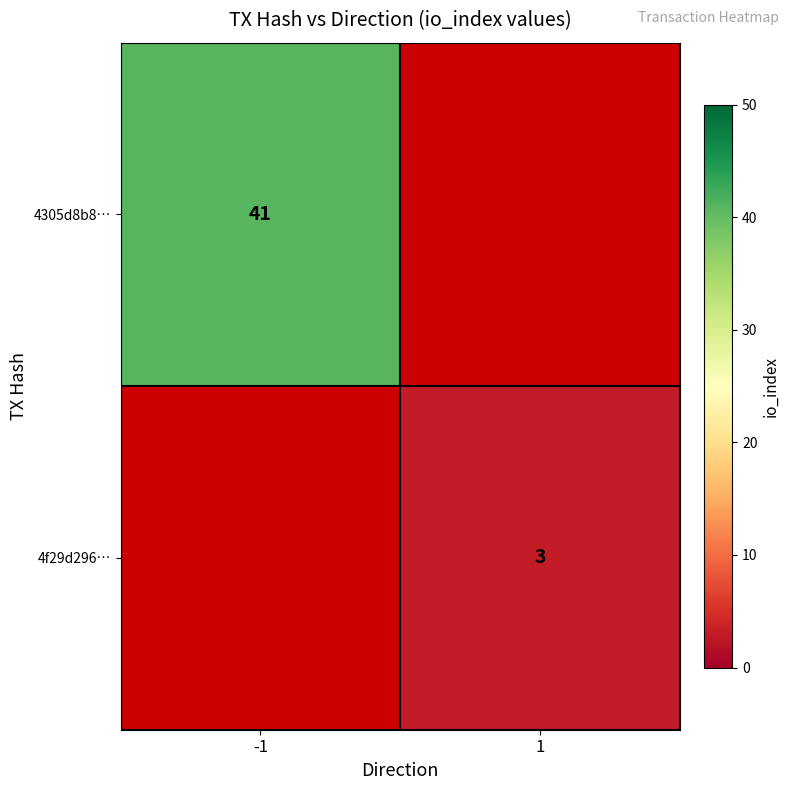

The value of 4f29d296… at 1 is 3. True or false?

True